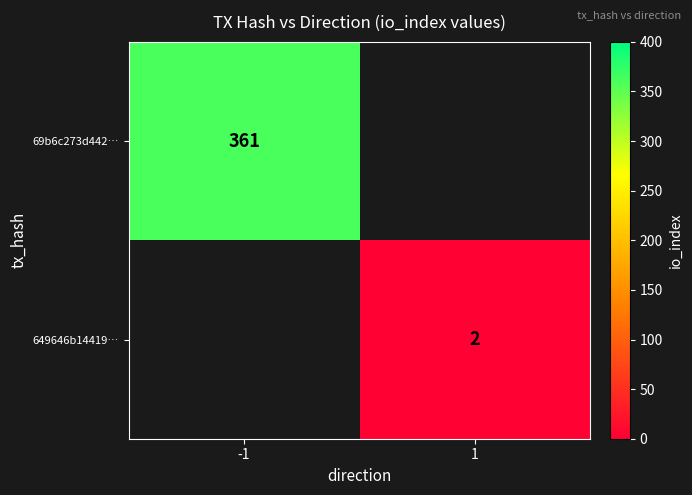

The 69b6c273d442… series shows 361 at -1. True or false?

True